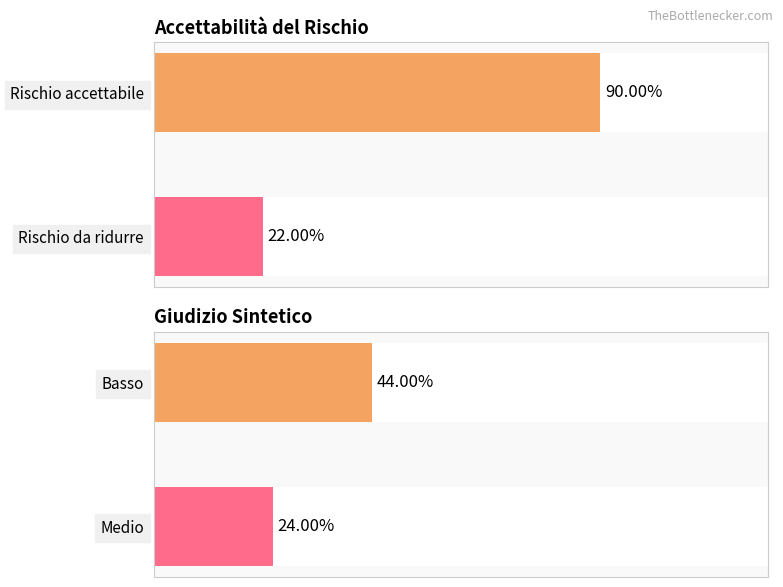

Rank the series at Rischio da ridurre from lowest to highest value.

Rischio da ridurre, Rischio accettabile